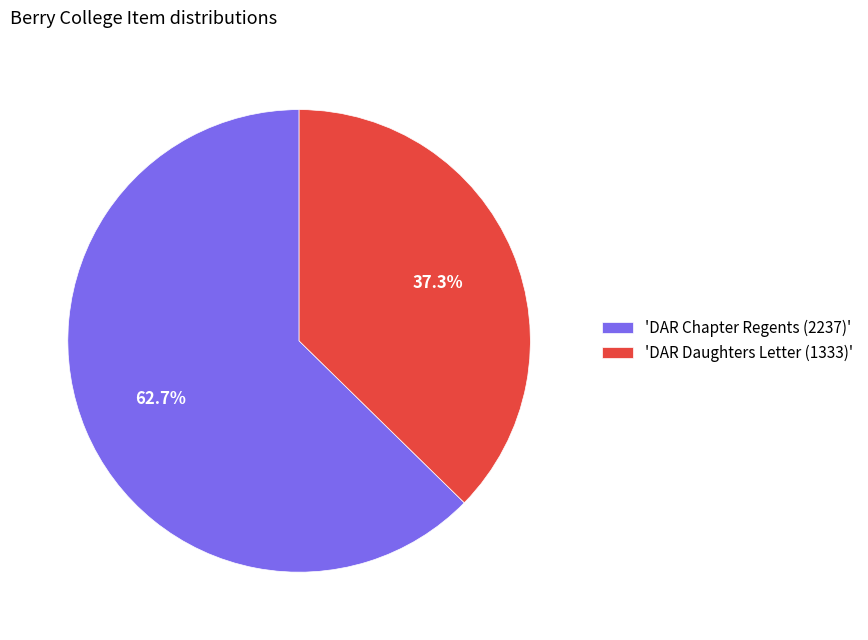

Rank the categories by value from highest to lowest.

'DAR Chapter Regents (2237)', 'DAR Daughters Letter (1333)'